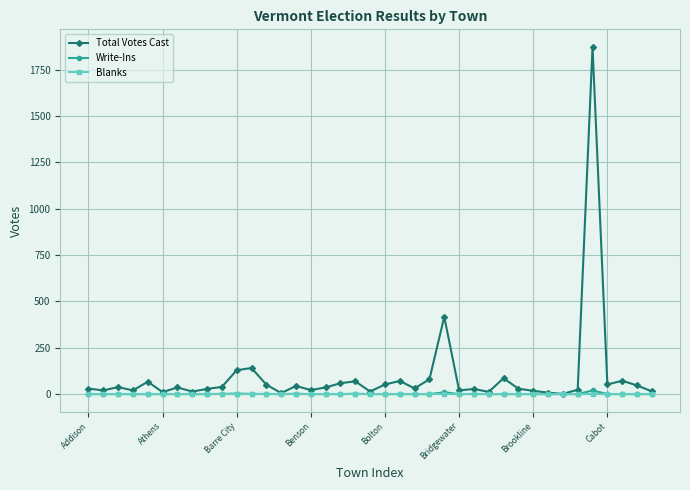

Which series has the largest range (max minus min)?

Total Votes Cast